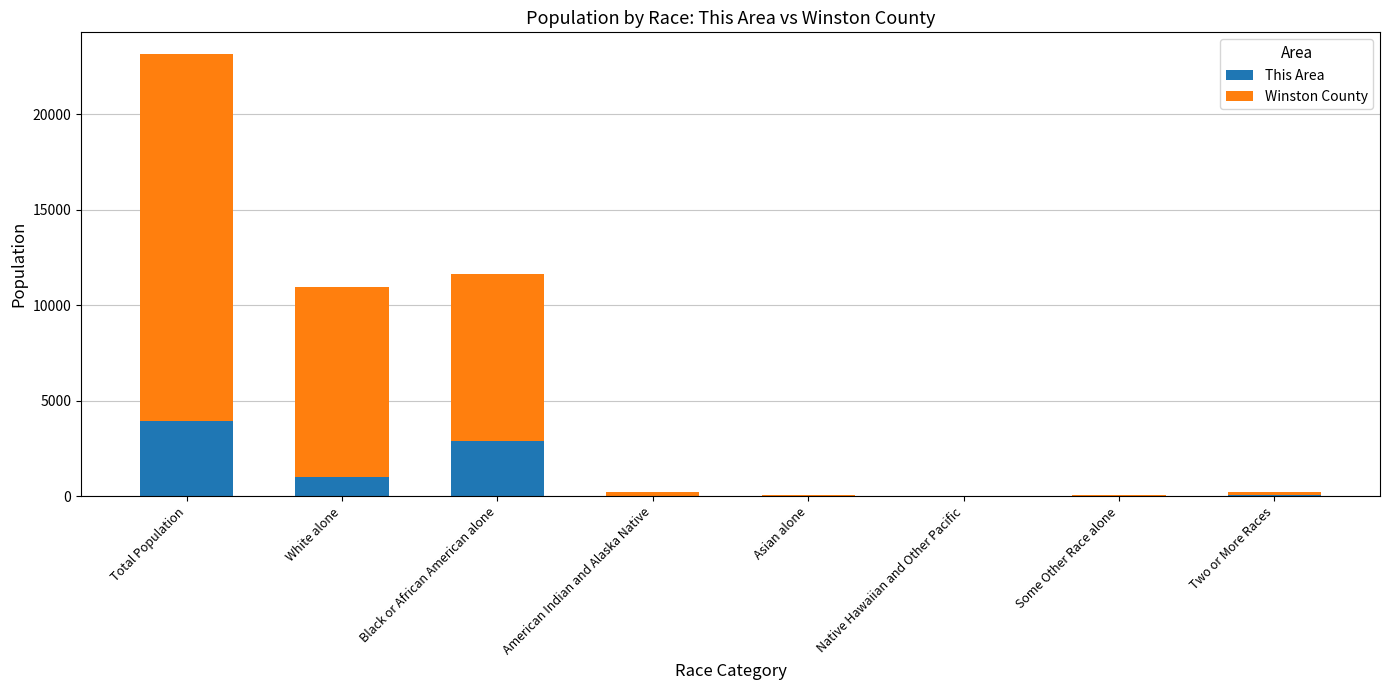

What is the total value across all series at White alone?

10973